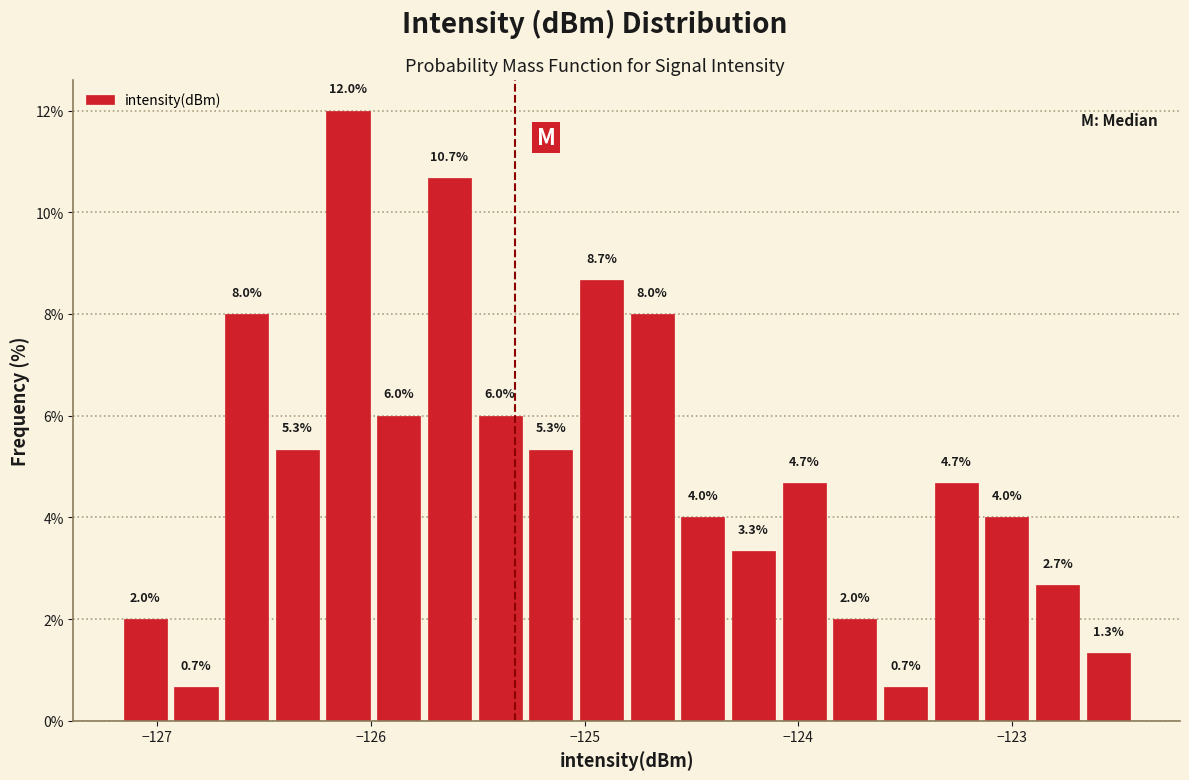

Read against the x-axis, roughly where is the centre of the tallest bar?

-126.1